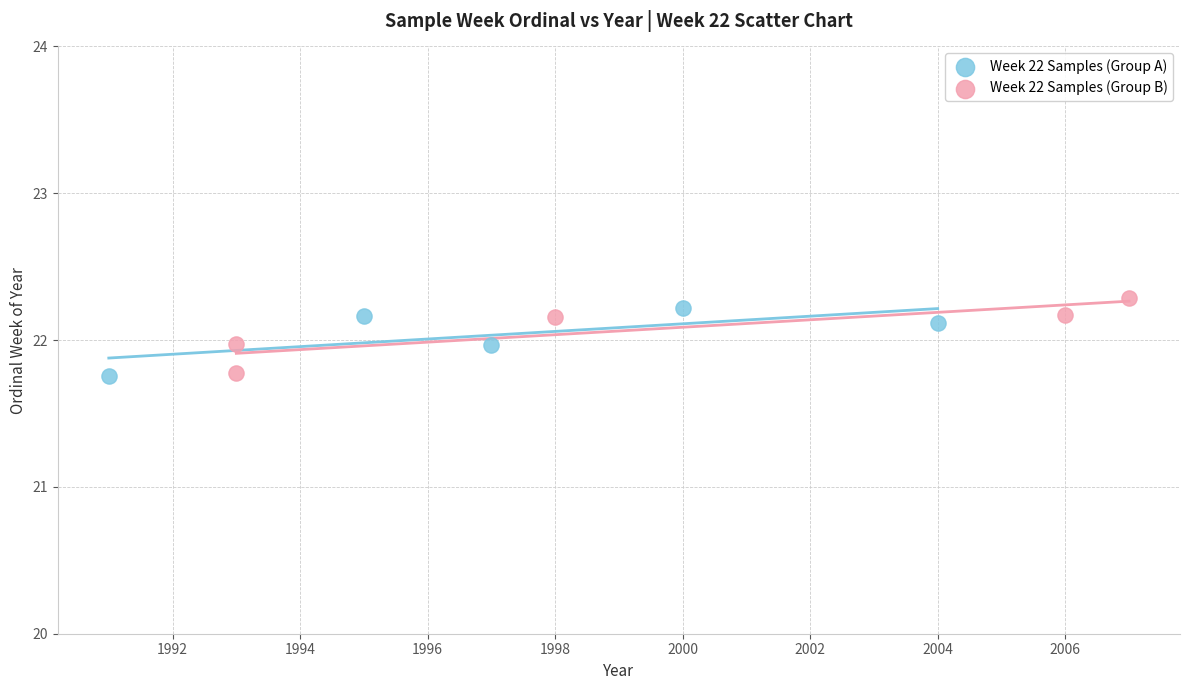

Which series contains the highest Y value?

Week 22 Samples (Group B)